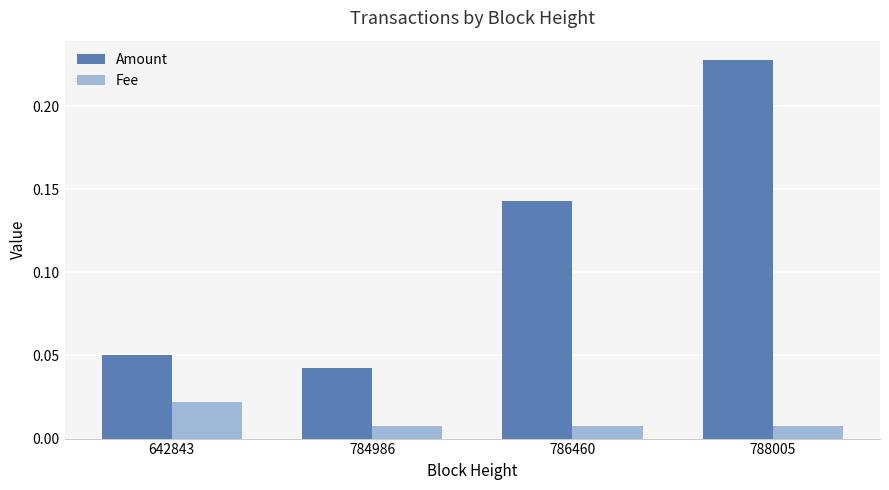

At how many categories does at least one series exceed 0?

4